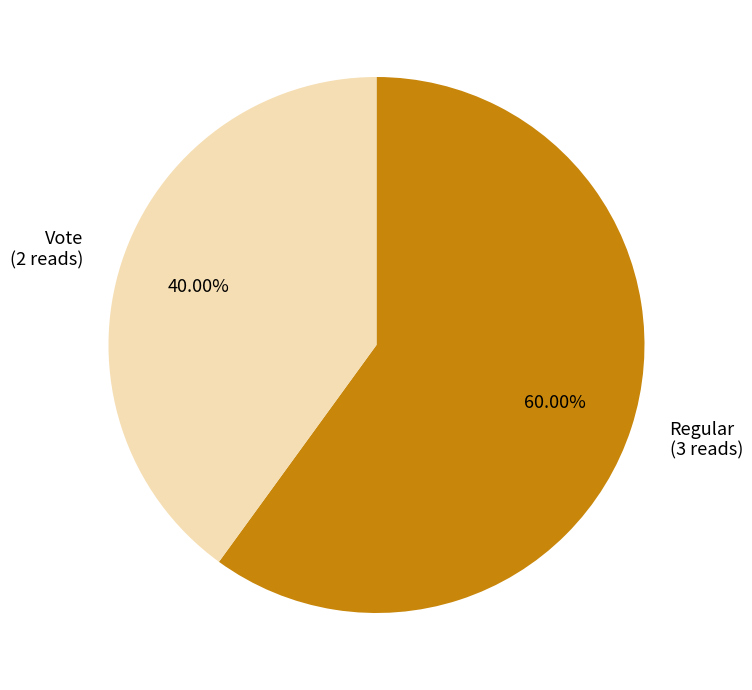

Rank the categories by value from lowest to highest.

Vote (2 reads), Regular (3 reads)